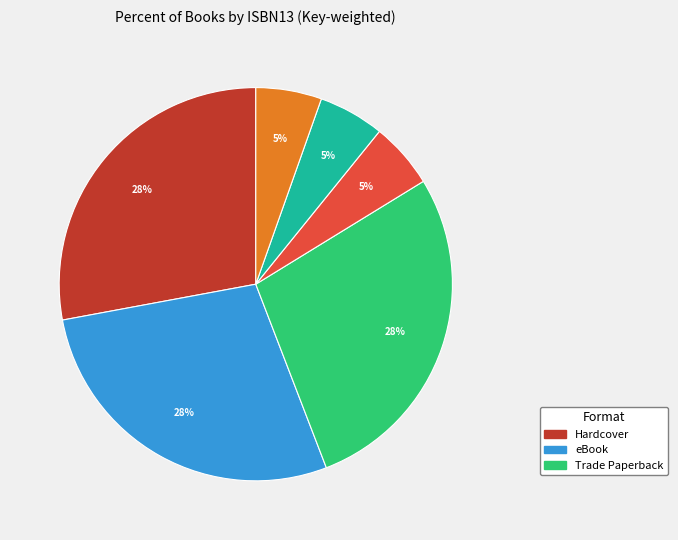

Is there any slice that represents more than half of the pie?

No